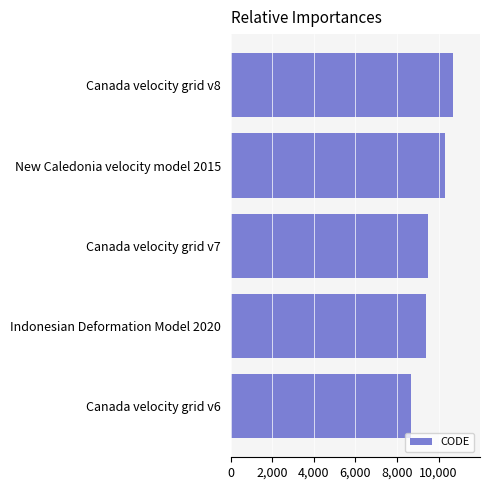

The value at New Caledonia velocity model 2015 is 14435. True or false?

False